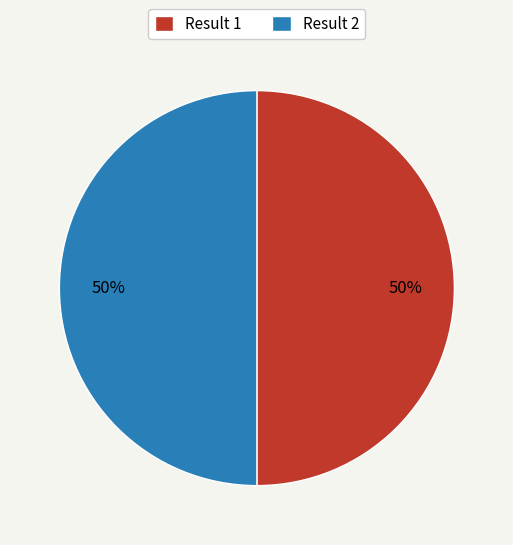

The Result 2 slice represents 43% of the pie. True or false?

False